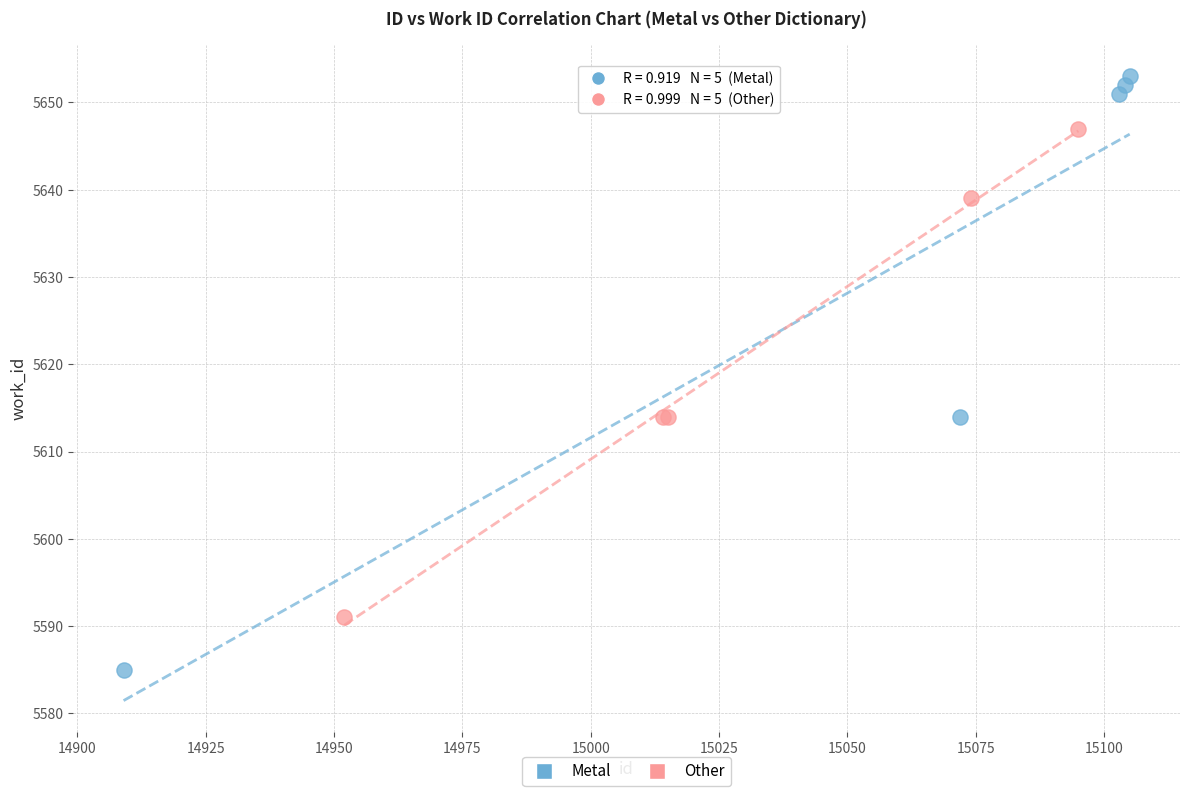

Which series contains the lowest Y value?

Metal